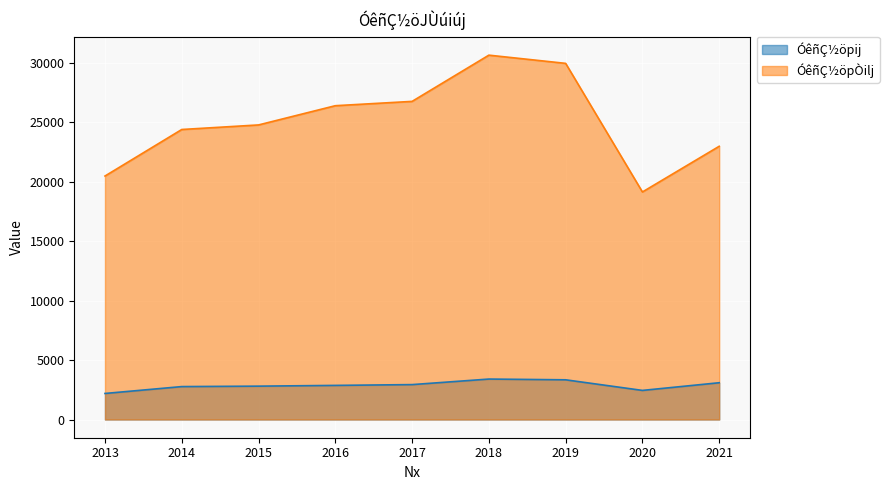

What is the sum of all ÓêñÇ½öpij values?

25835